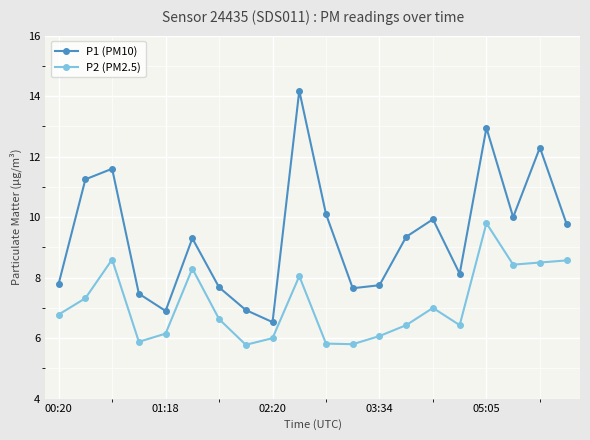

True or false: P2 (PM2.5) and P1 (PM10) intersect in this chart.

False